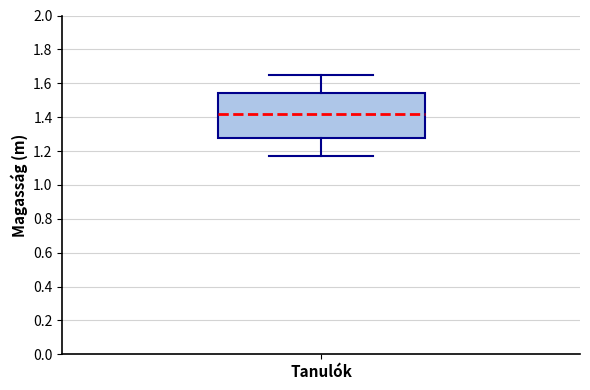

Read this box plot against the y-axis: the position of the median line, the range covered by the box, and the ends of both whiskers. The values are not printed on the chart, so give them approximately, as read against the axis.

median 1.42, box 1.28 to 1.54, whiskers 1.18 to 1.66